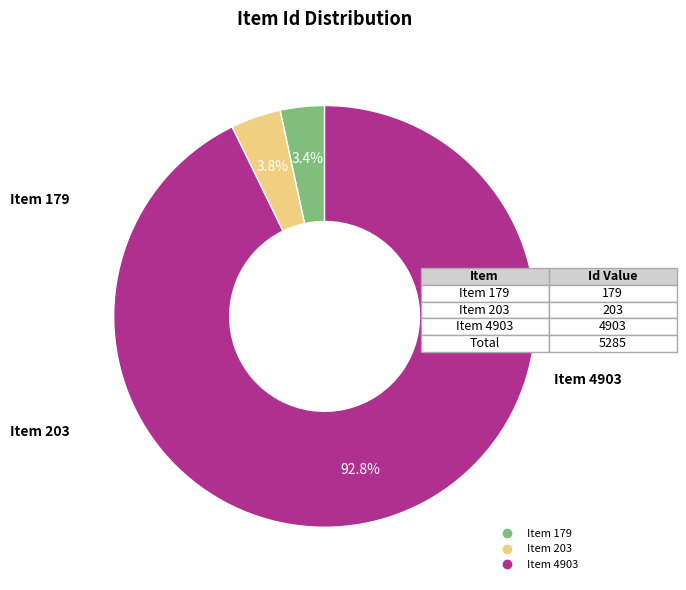

What is the largest slice in the pie chart?

Item 4903